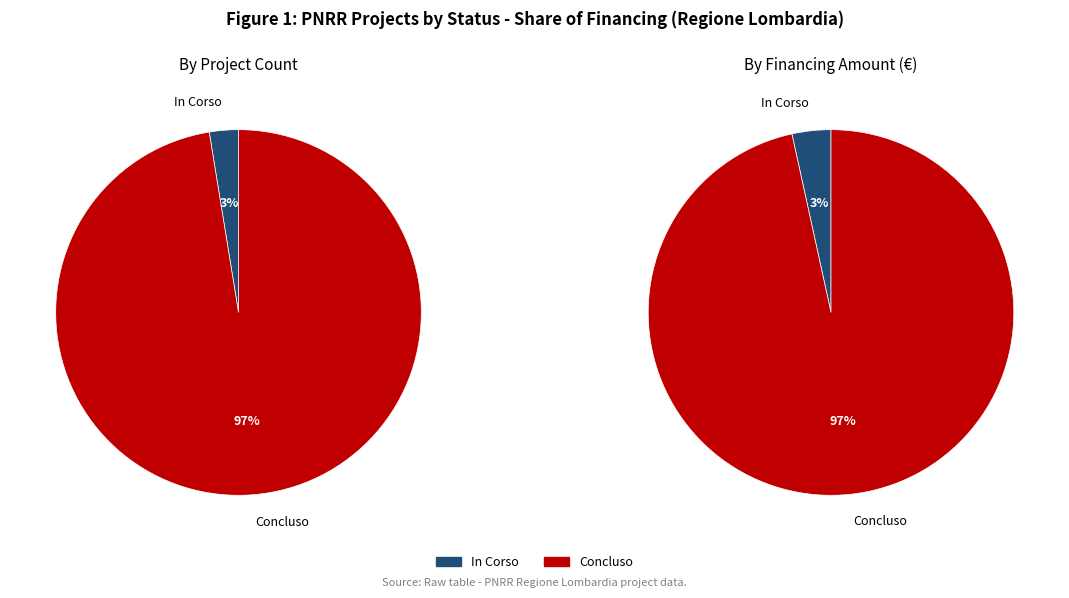

Count the number of slices in the pie.

2